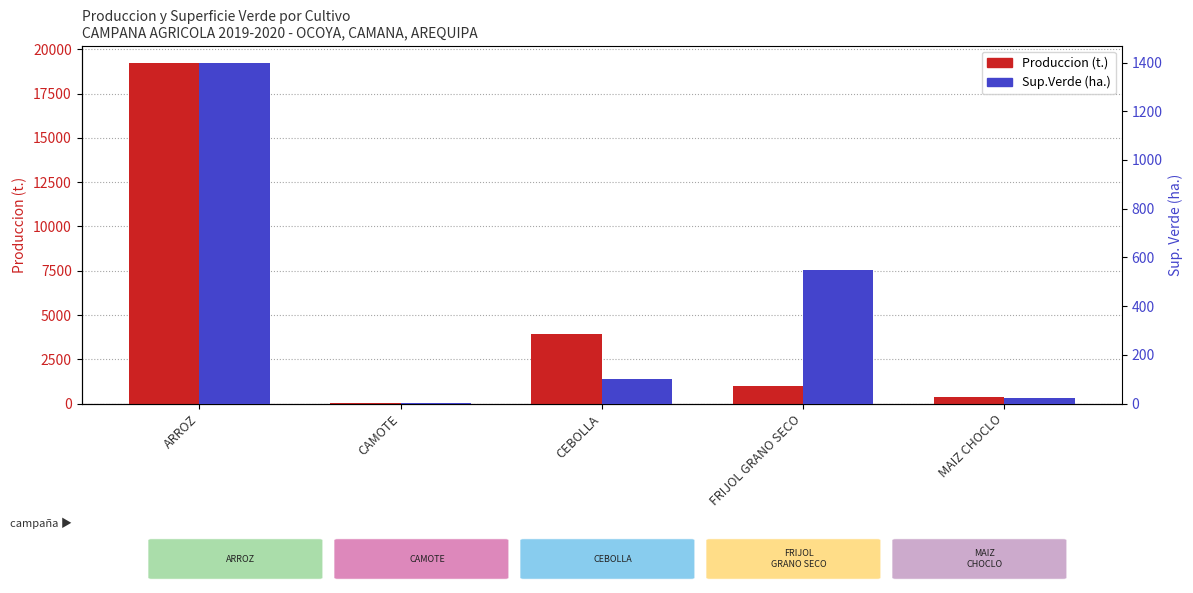

Rank the categories by Sup.Verde (ha.) value from highest to lowest.

ARROZ, FRIJOL GRANO SECO, CEBOLLA, MAIZ CHOCLO, CAMOTE